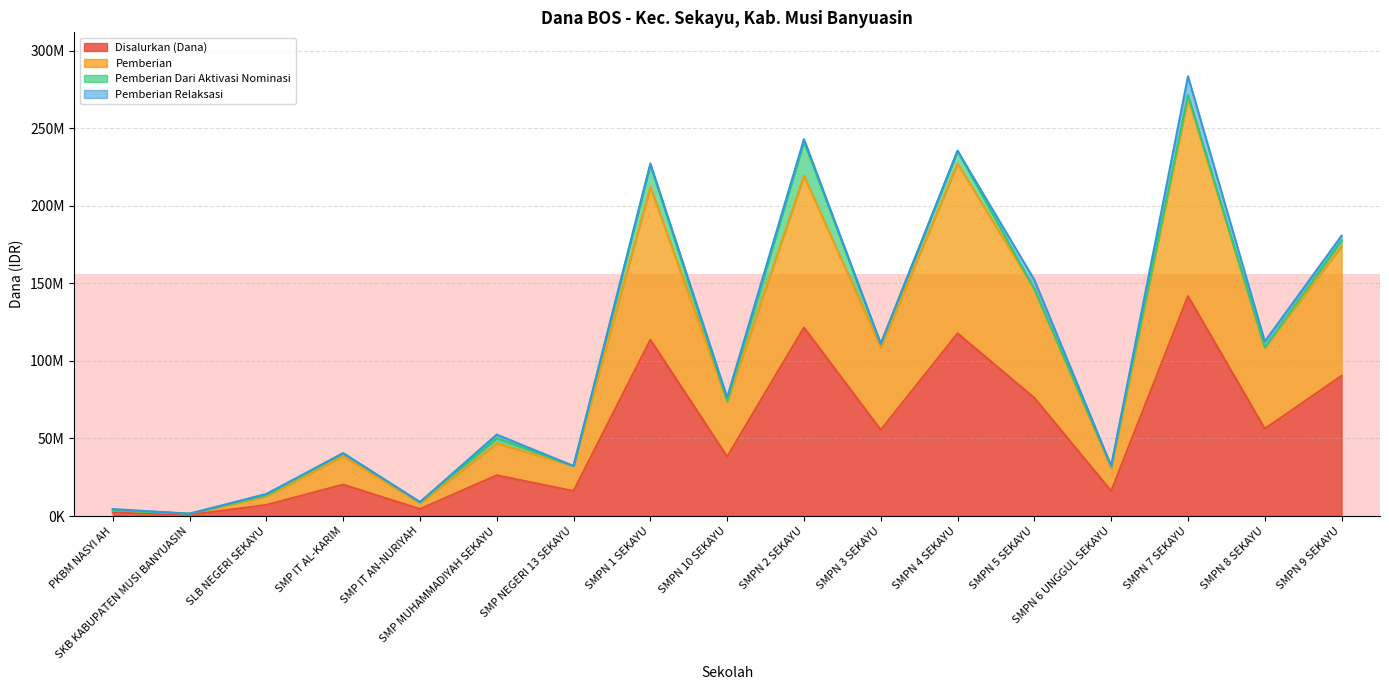

Is it true that Pemberian equals 472296 at SKB KABUPATEN MUSI BANYUASIN?

False